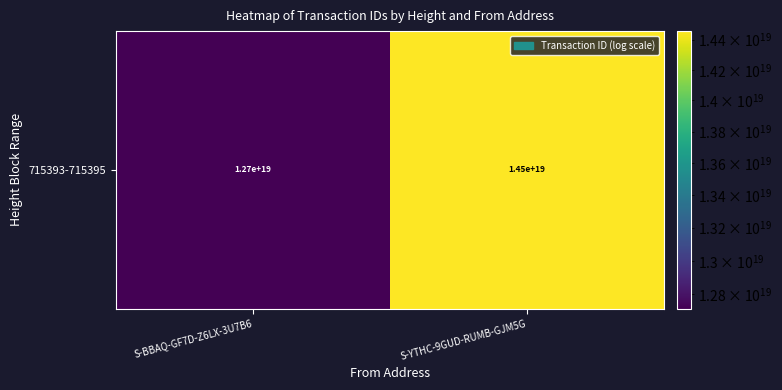

Approximately how many times larger is the value at S-BBAQ-GF7D-Z6LX-3U7B6 compared to S-YTHC-9GUD-RUMB-GJM5G?

0.9